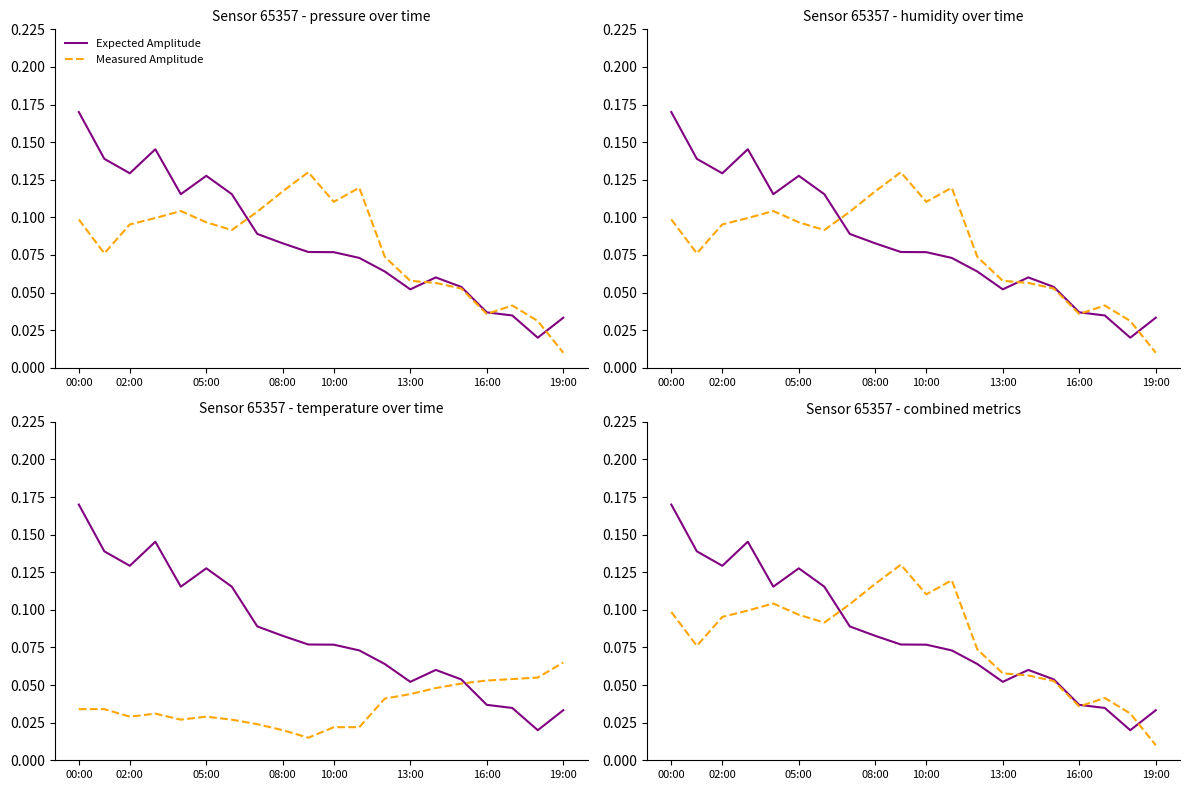

Which series has the largest total across all categories?

Expected Amplitude